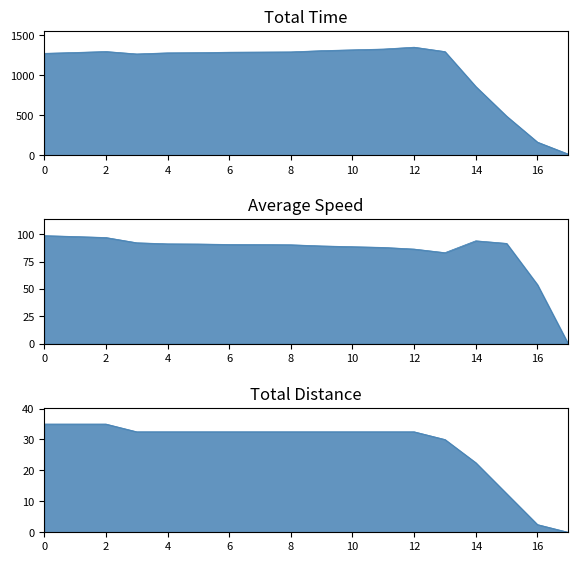

How many data points in Total Laps are less than 32?

5